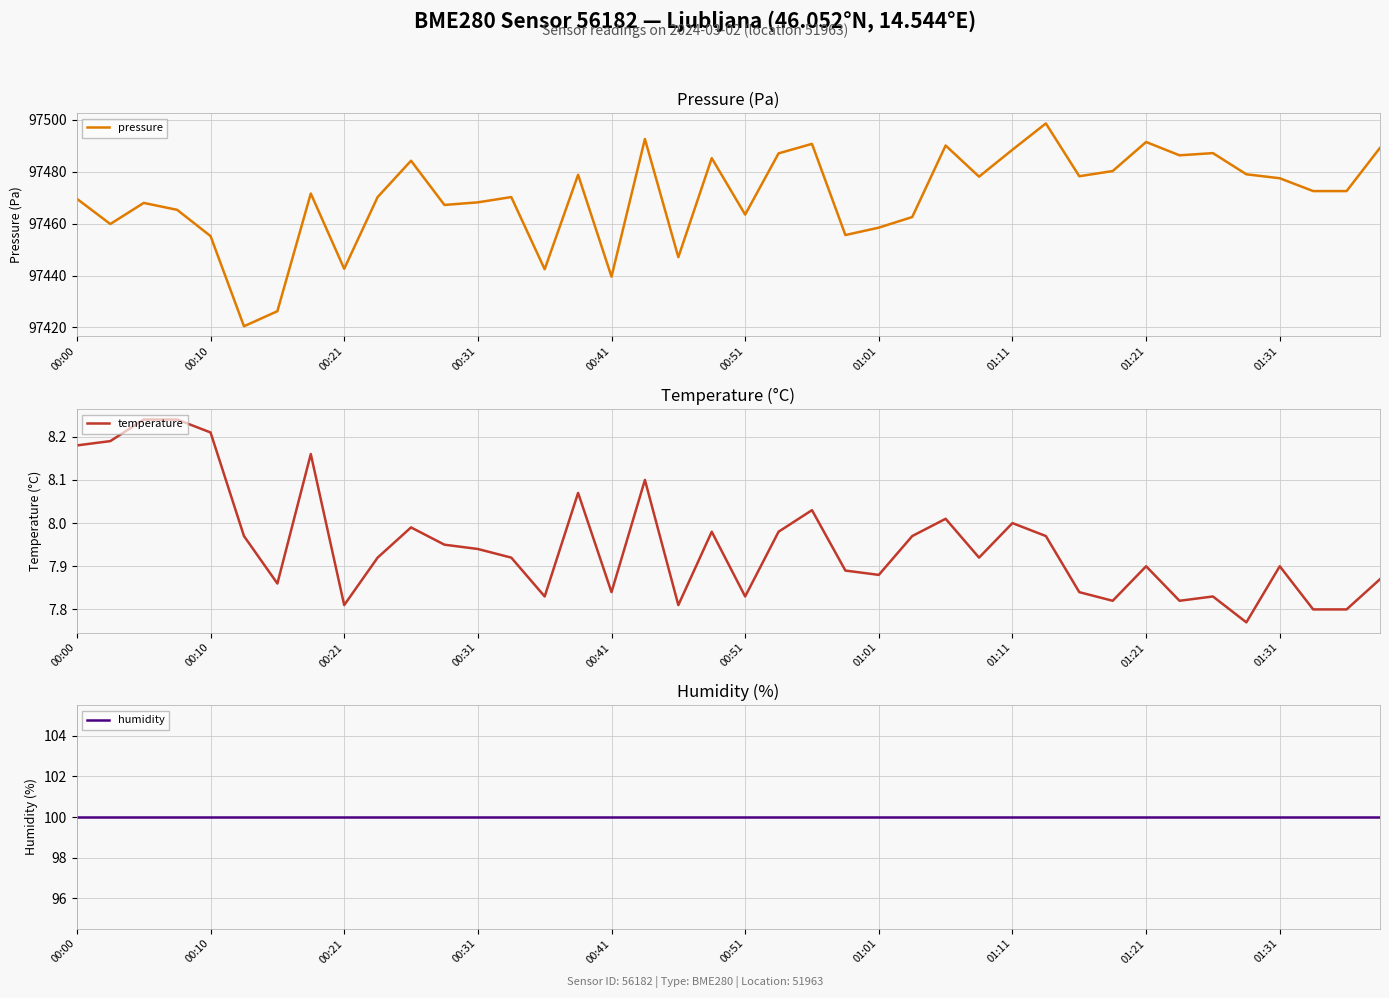

What is the maximum value shown in the chart?

97498.6